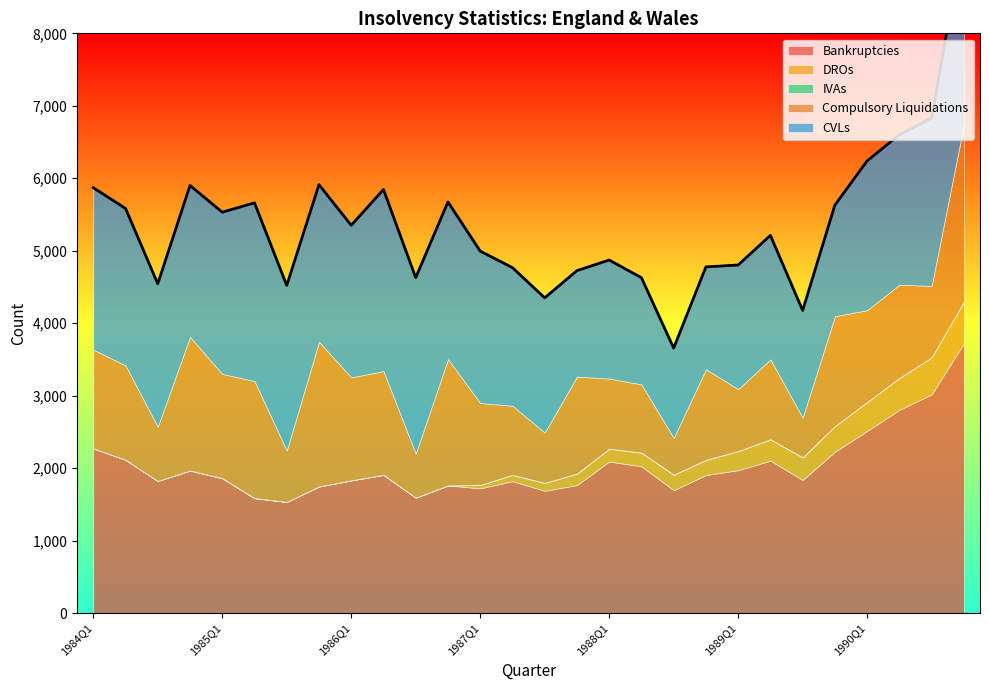

What is the maximum value for Compulsory Liquidations?

2439